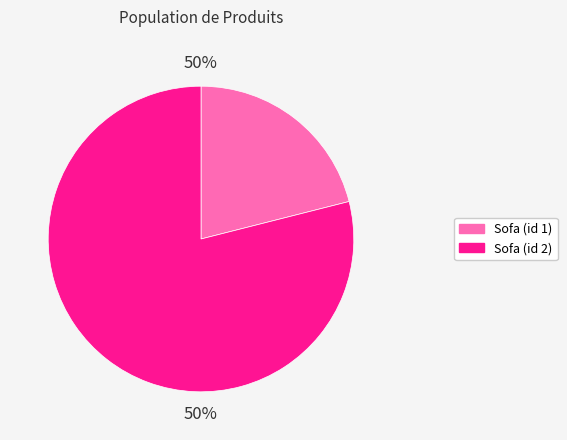

Count the number of slices in the pie.

2